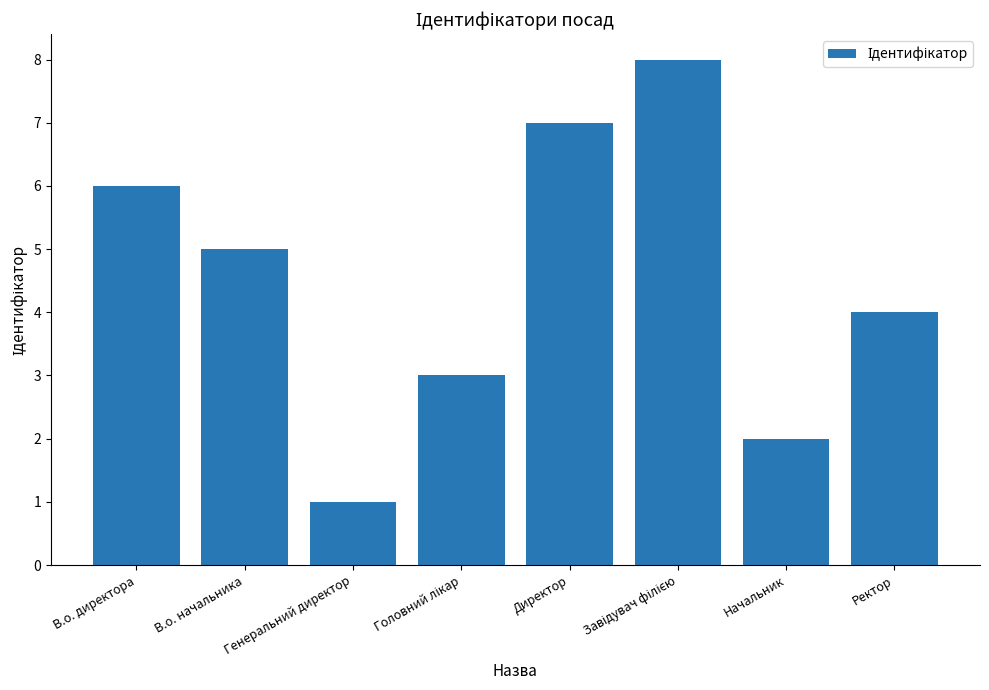

What value does the data have at В.о. директора?

6